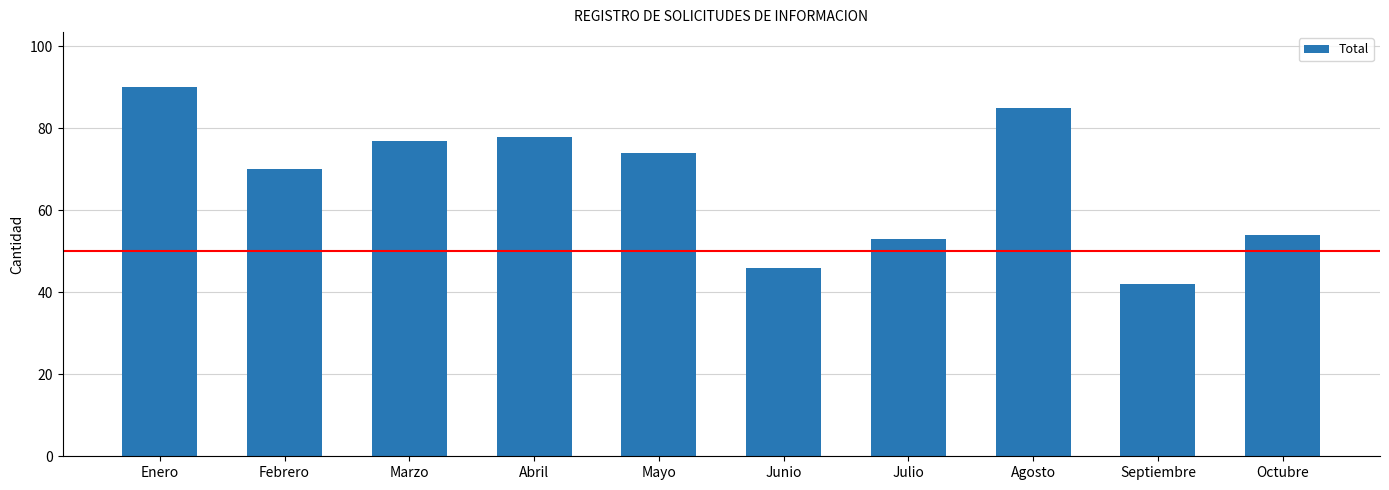

What is the change in value from Marzo to Mayo?

-3